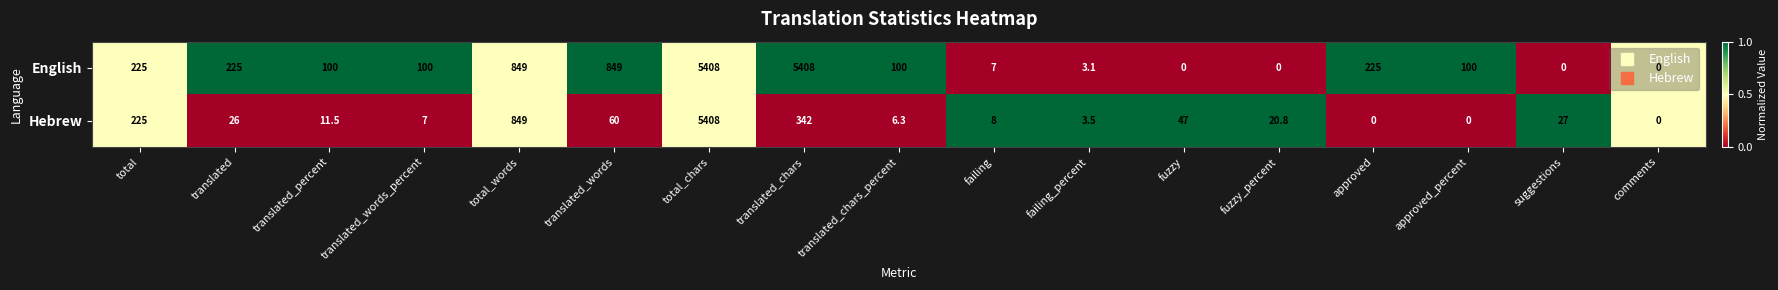

What is the difference between the maximum and minimum values in the English series?

5408.0